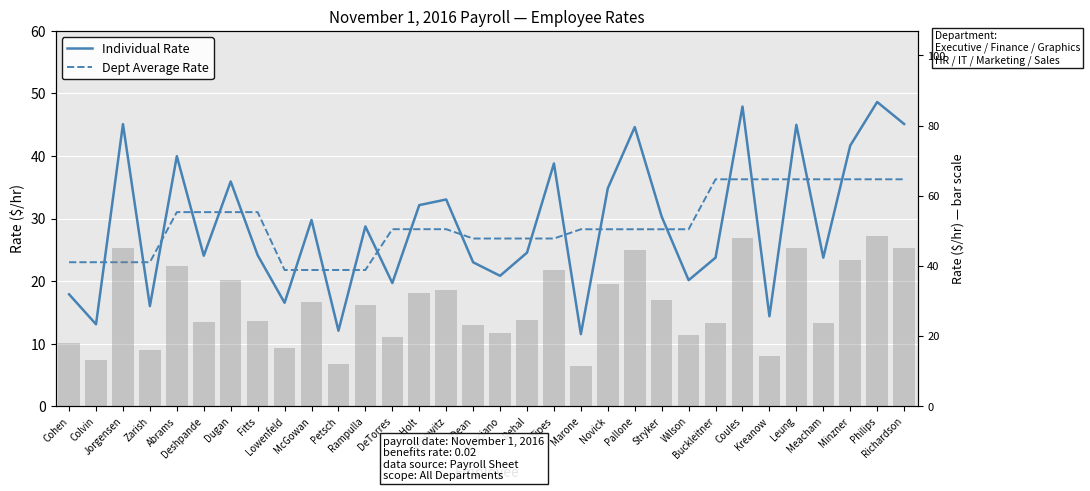

What is the label of the 22nd bar from the left?

Pallone